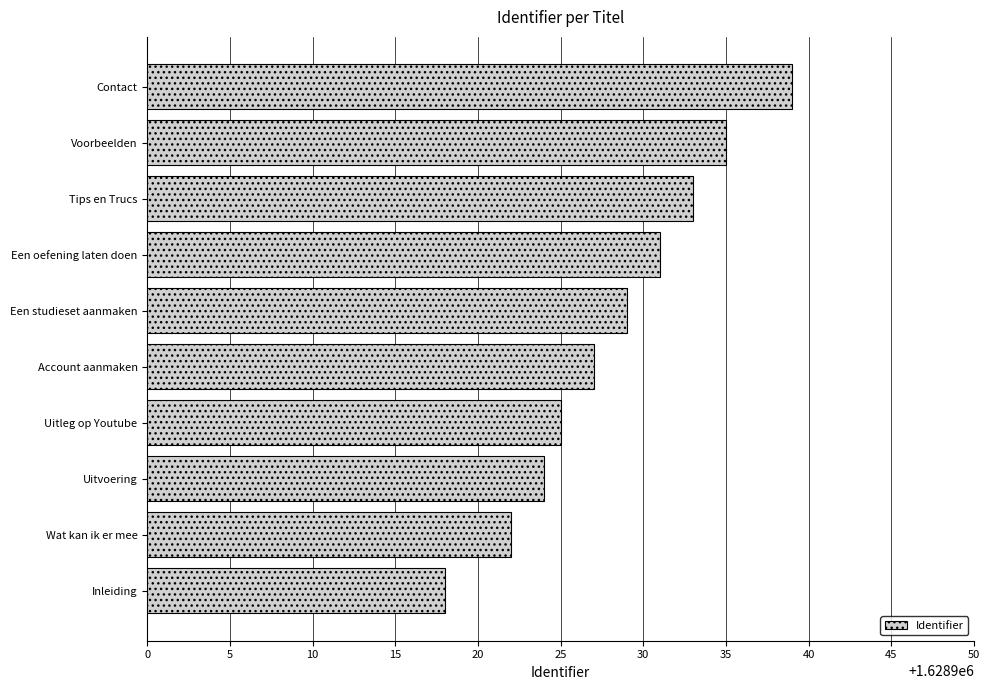

The chart shows a value of 1628935 at Voorbeelden. True or false?

True